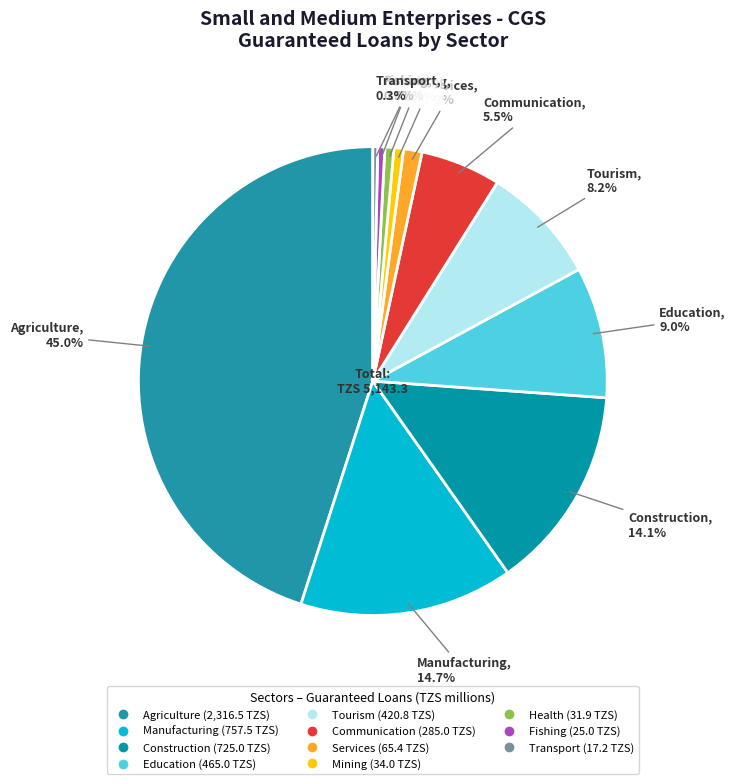

How many slices are in this pie chart?

11